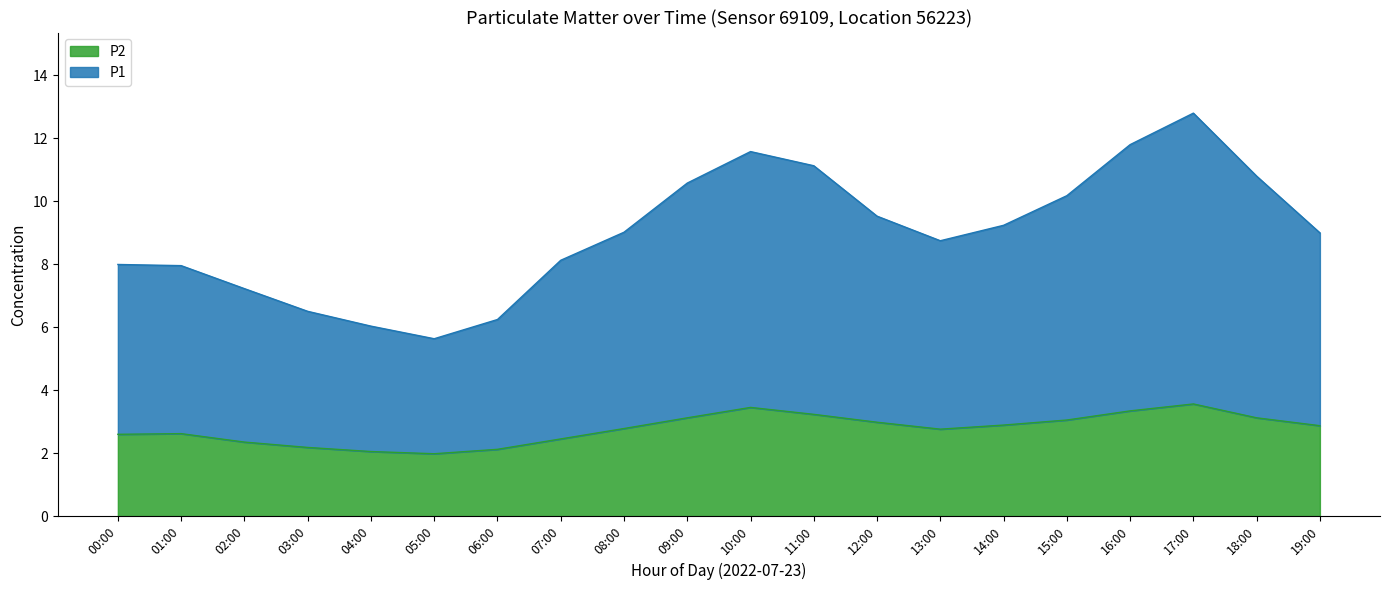

The P2 series shows 4.6 at 08:00. True or false?

False